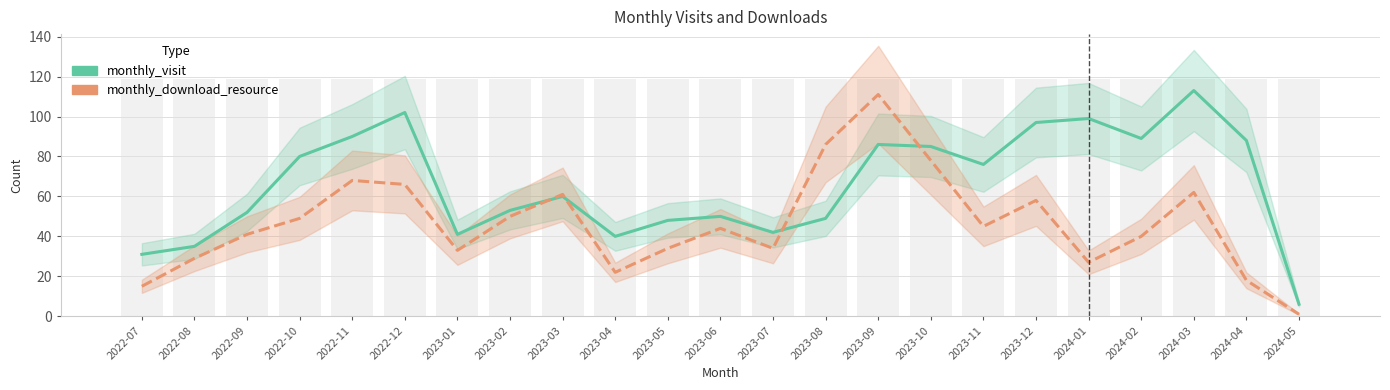

Which has a higher value, 2023-10 or 2023-02?

2023-10